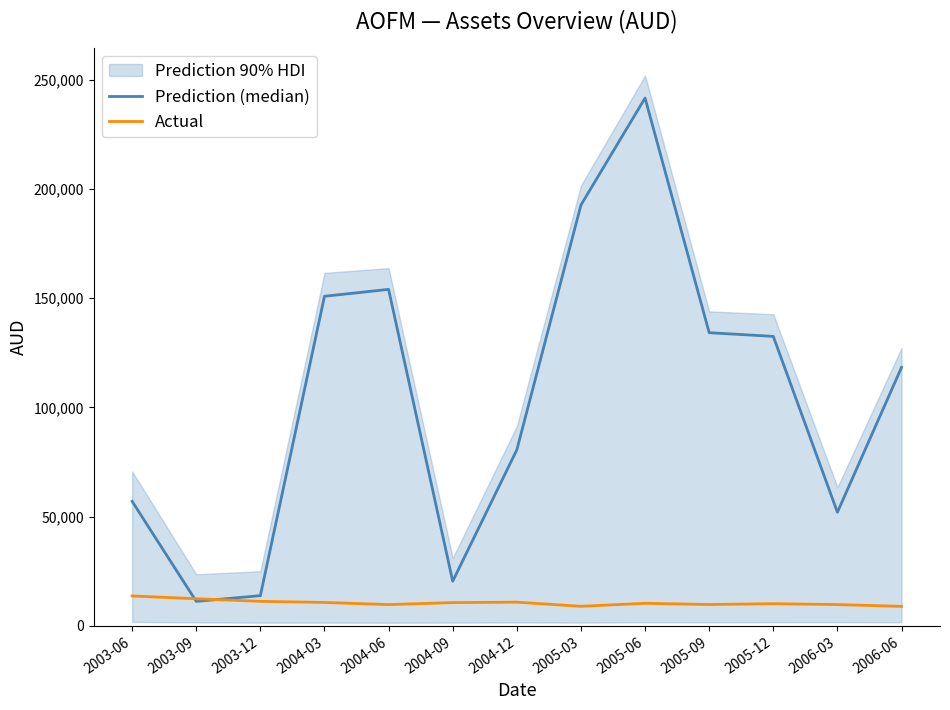

At 2004-12, list the series in order from largest to smallest.

Prediction (median), Actual